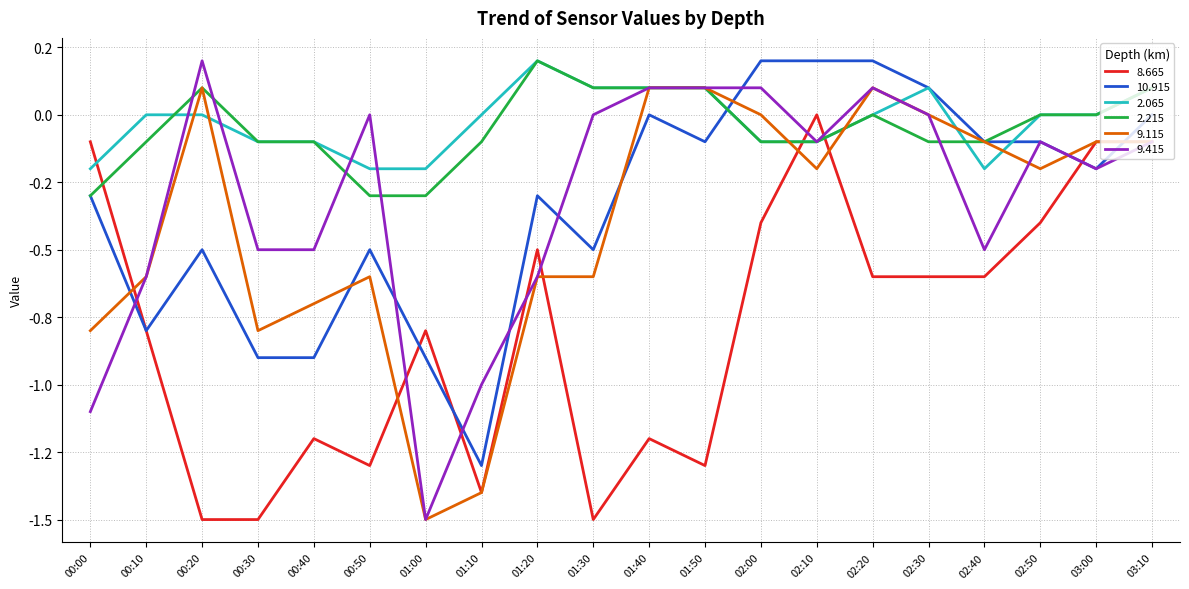

How many intersections are there between 2.215 and 8.665?

3